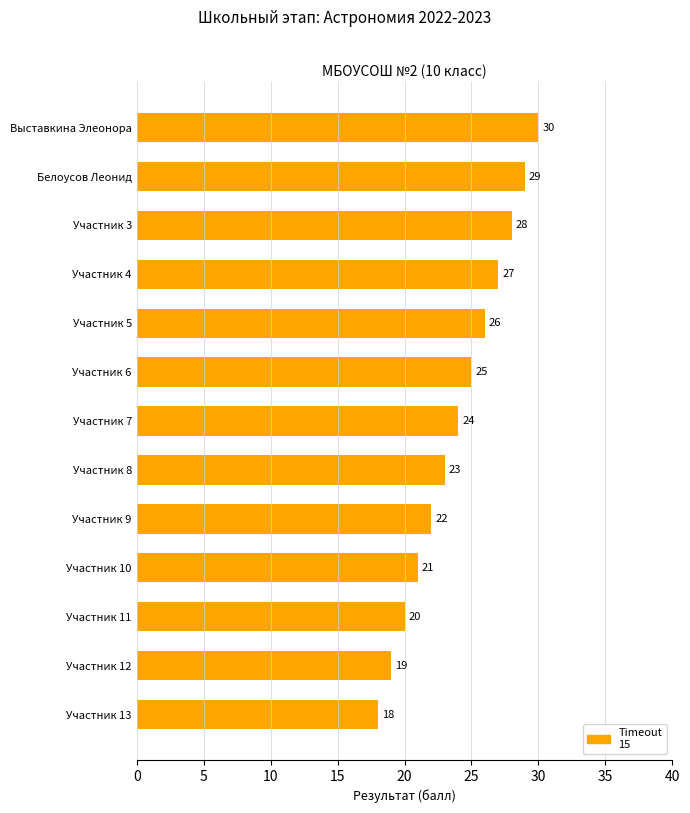

What is the difference between the maximum and minimum values?

12